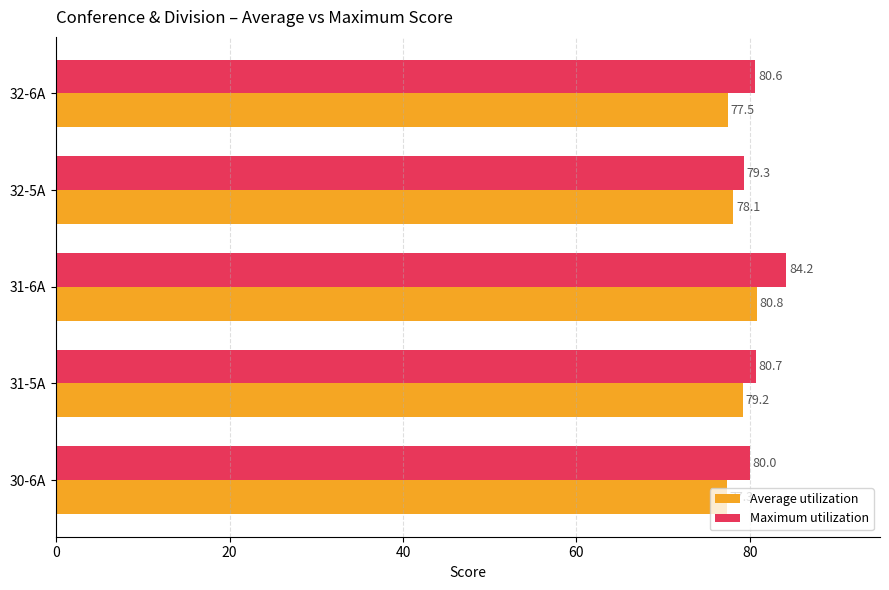

At which label is Maximum utilization closest to 81?

31-5A